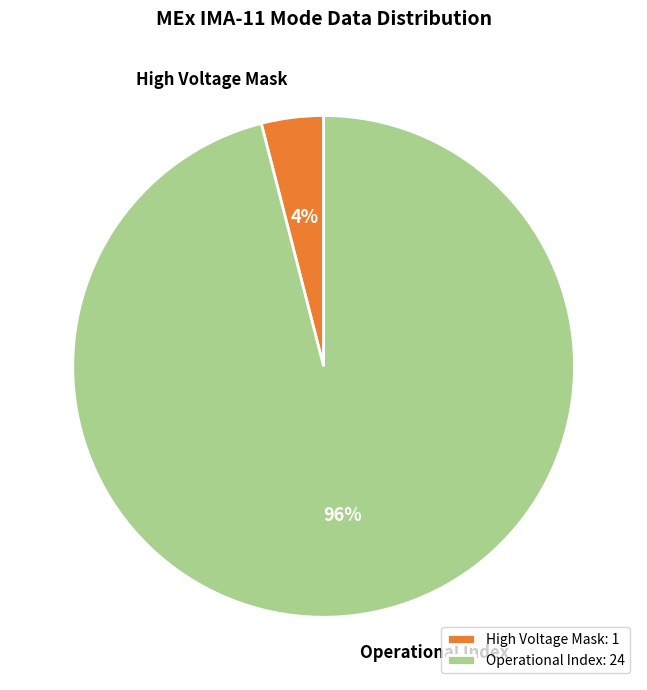

How many segments does this pie chart have?

2